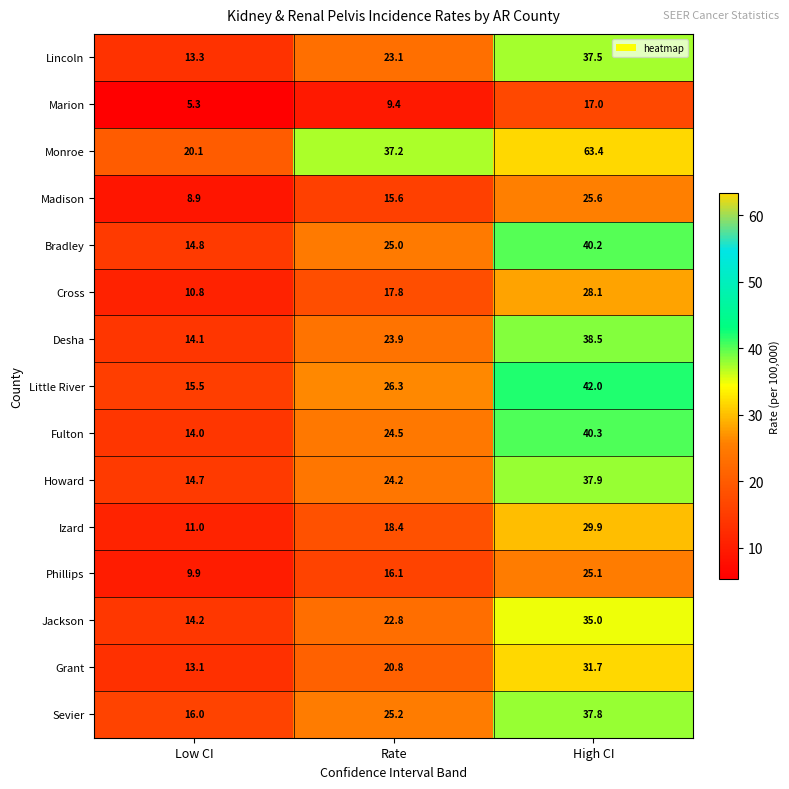

What is the approximate value of Grant at Rate?

20.8